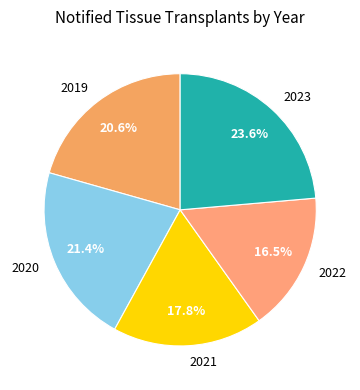

Rank the categories by value from highest to lowest.

2023, 2020, 2019, 2021, 2022